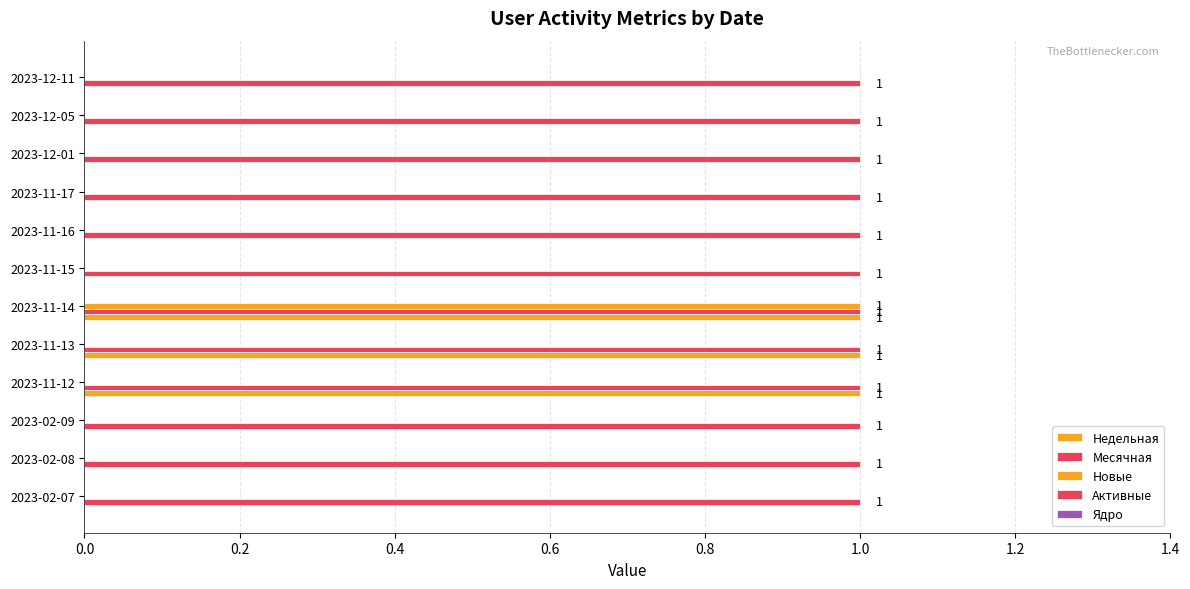

At how many categories does at least one series exceed 0?

12